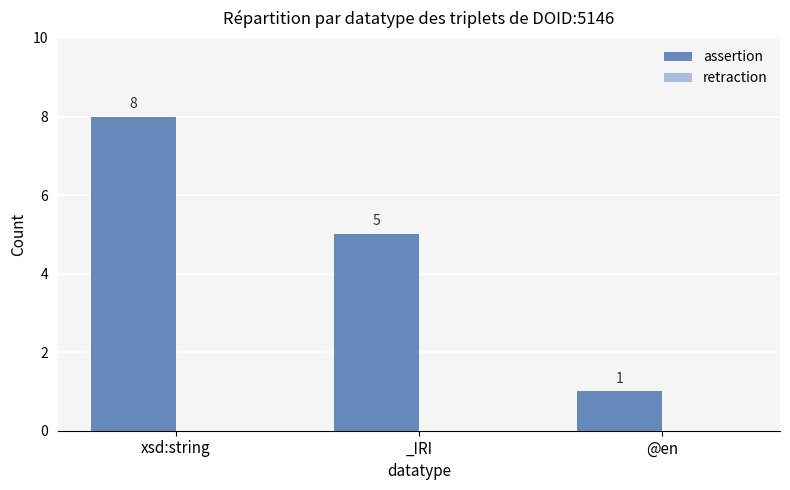

Reading left to right, list all the values displayed in this chart.

8	5	1